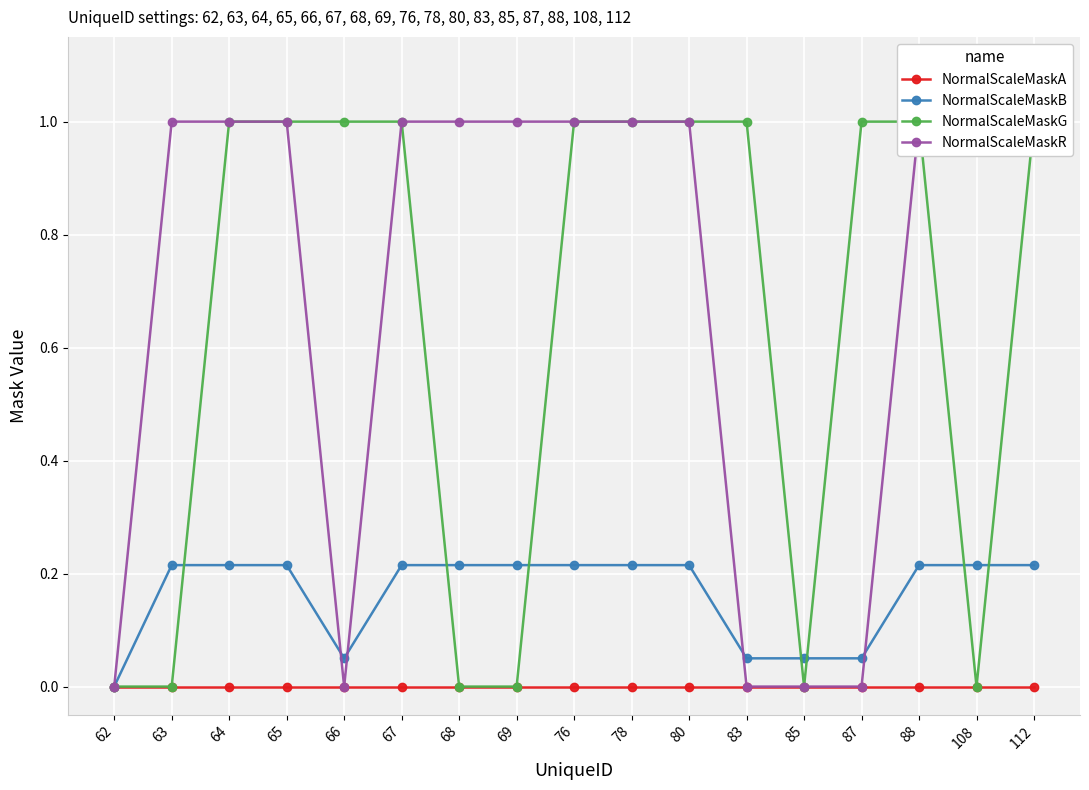

What is the spread (max minus min) of values at 66?

1.0